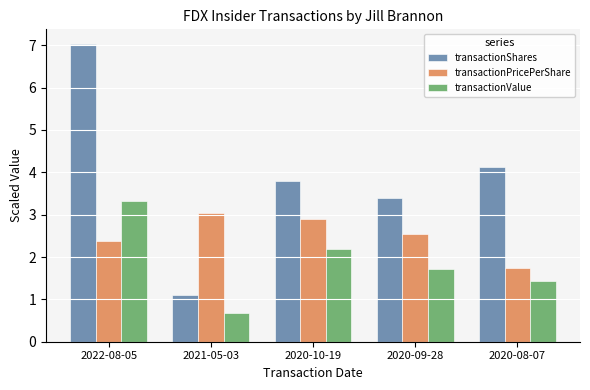

How many data points in transactionPricePerShare are less than 2?

1